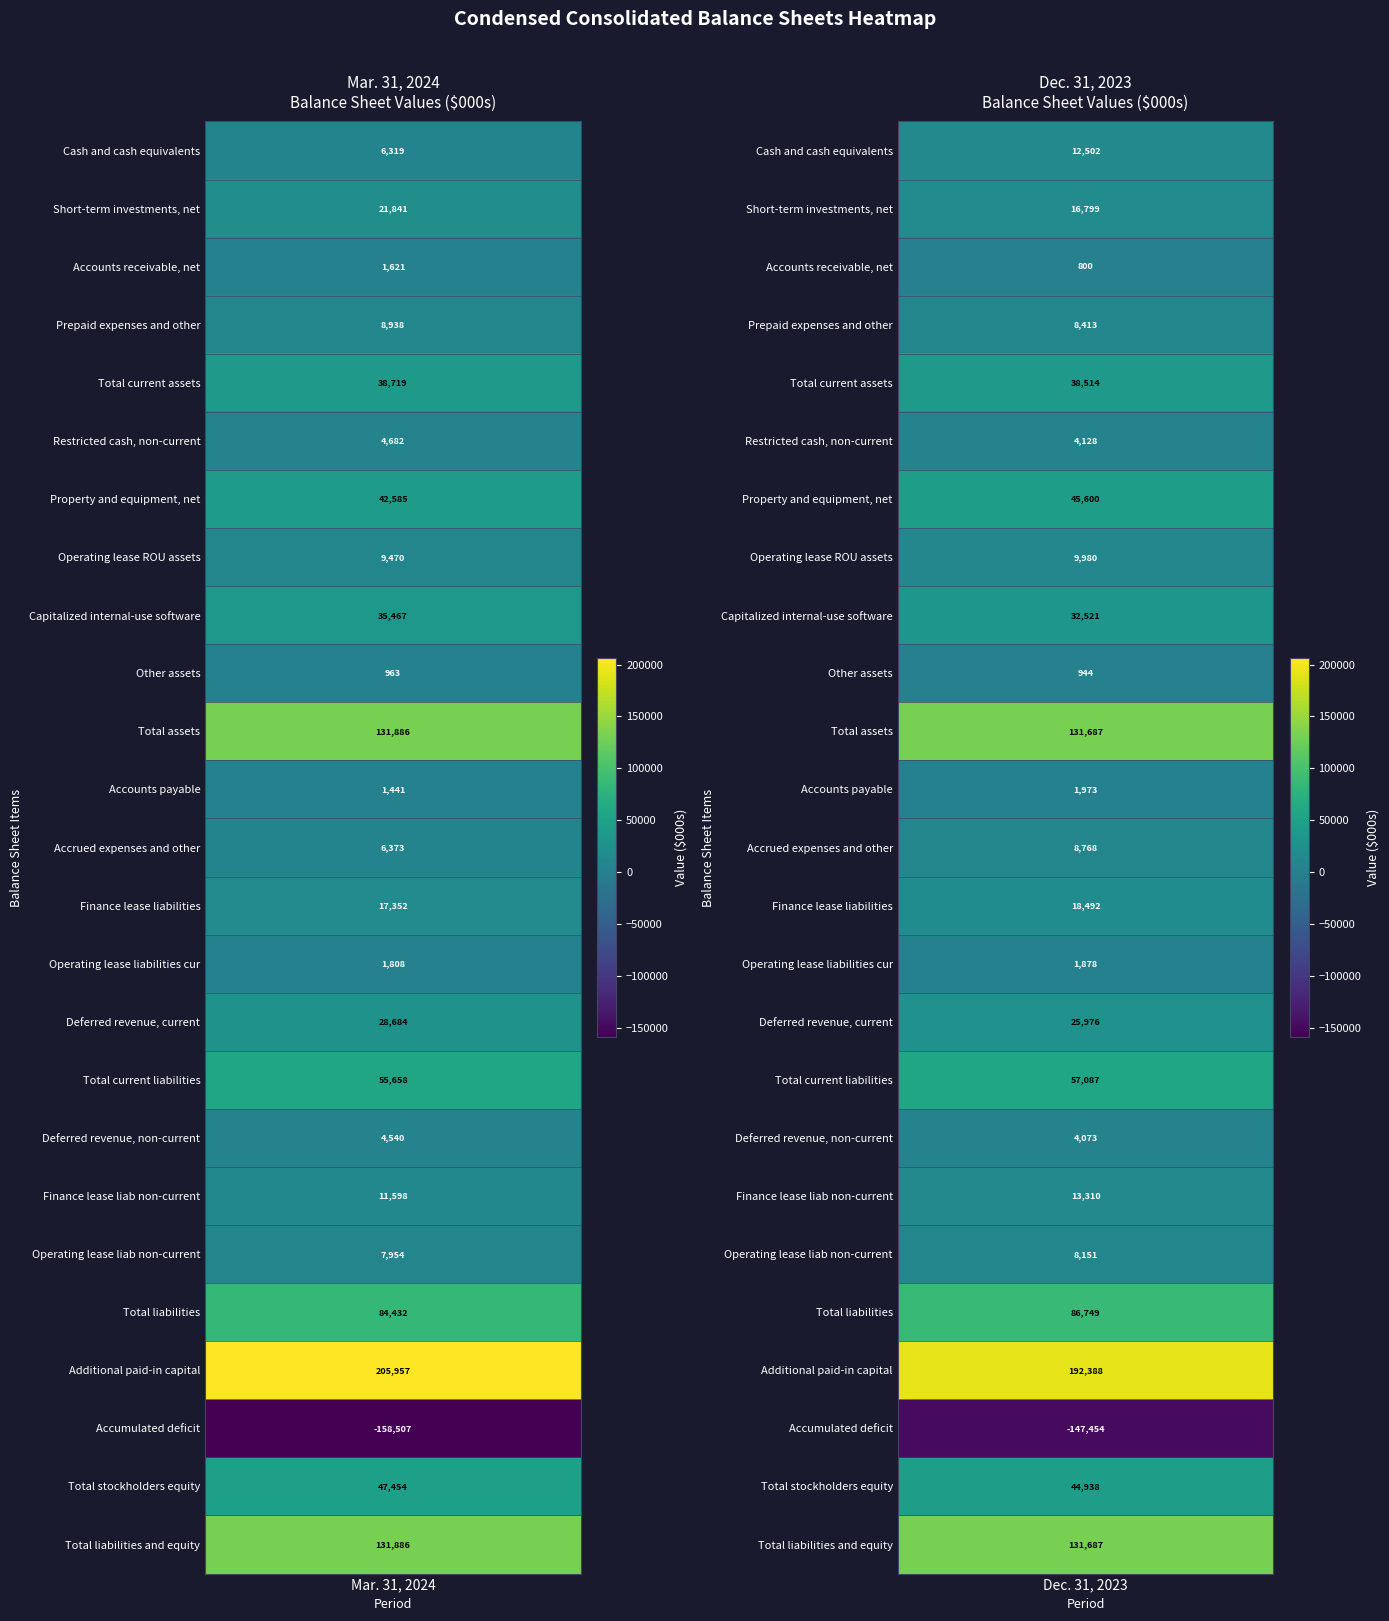

Between 0 and 1, which series saw the biggest shift?

Additional paid-in capital